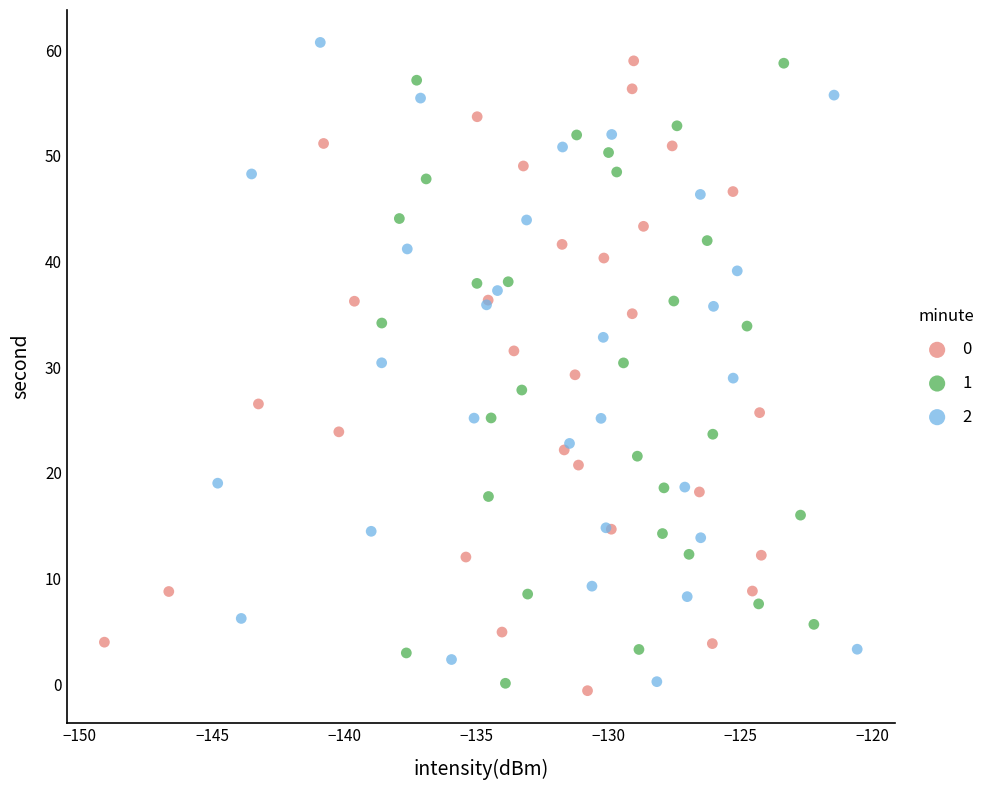

What are all the series names shown in the legend?

0, 1, 2